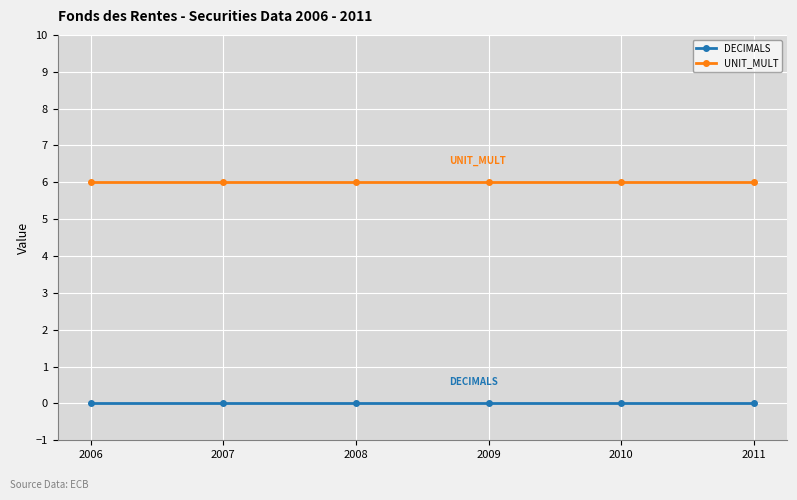

True or false: UNIT_MULT has a value of 6 at 2011.

True